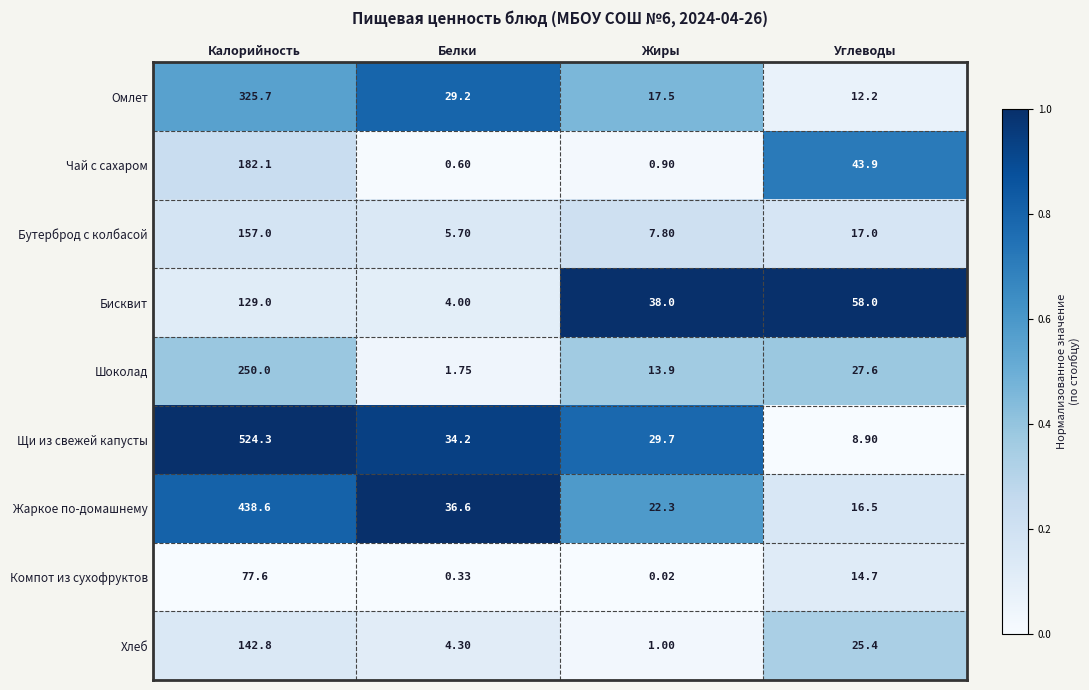

Which category has the lowest value in the Омлет series?

Углеводы